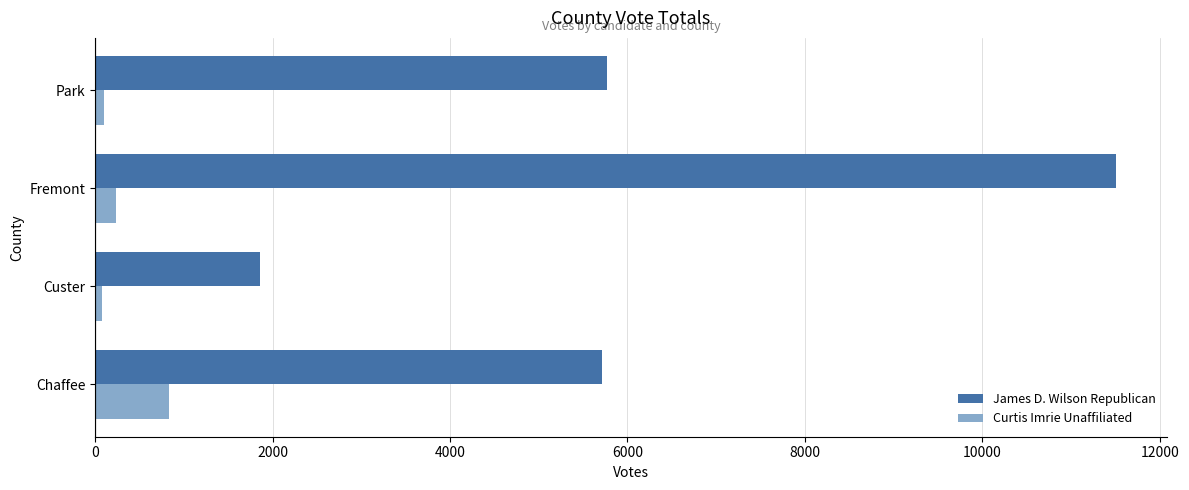

What is the total value across all series at Chaffee?

6538